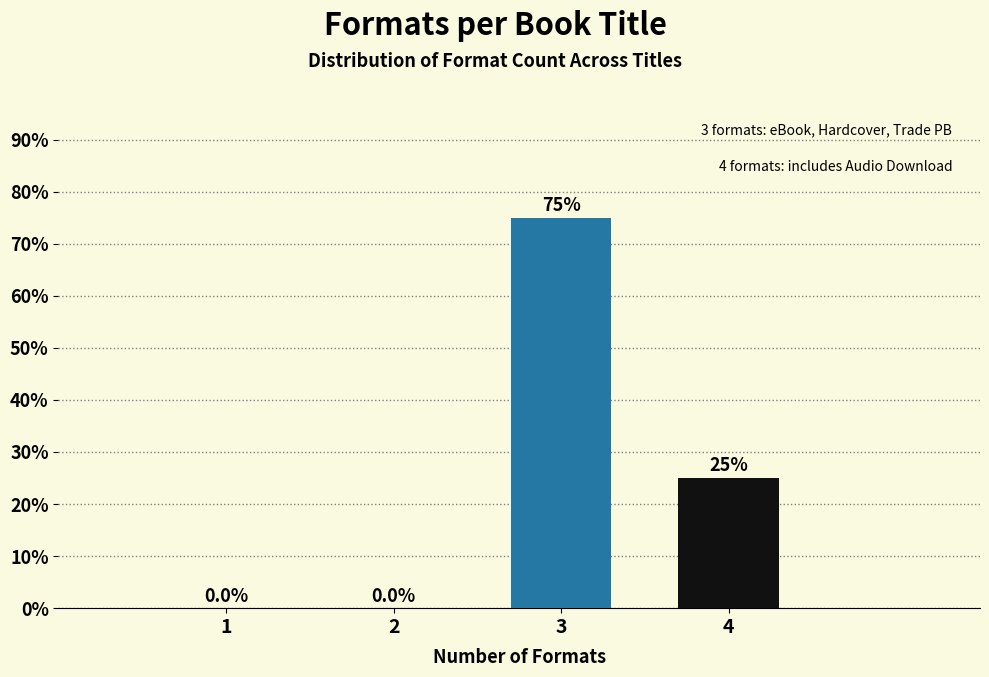

Reading left to right, list all the values displayed in this chart.

1=0	2=0	3=75	4=25